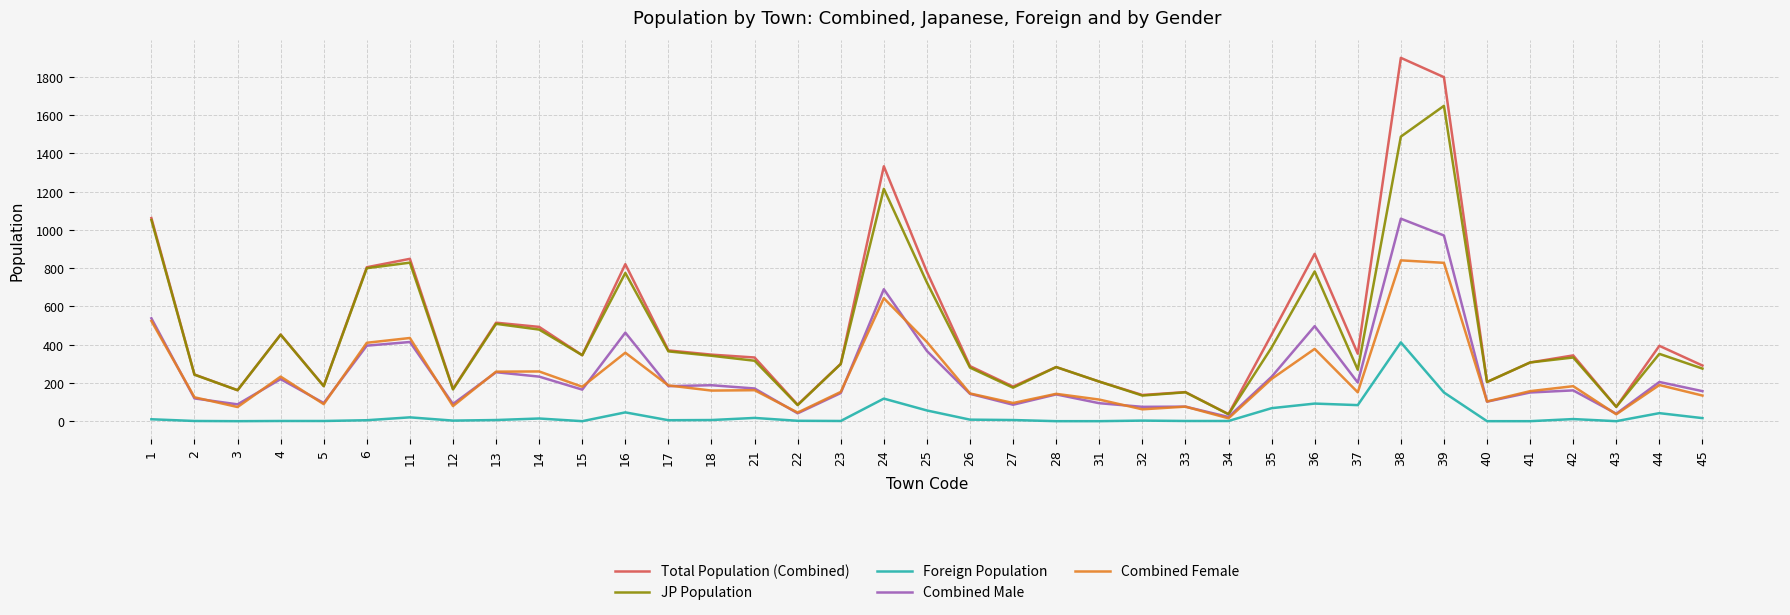

What is the average value of the Combined Male series?

251